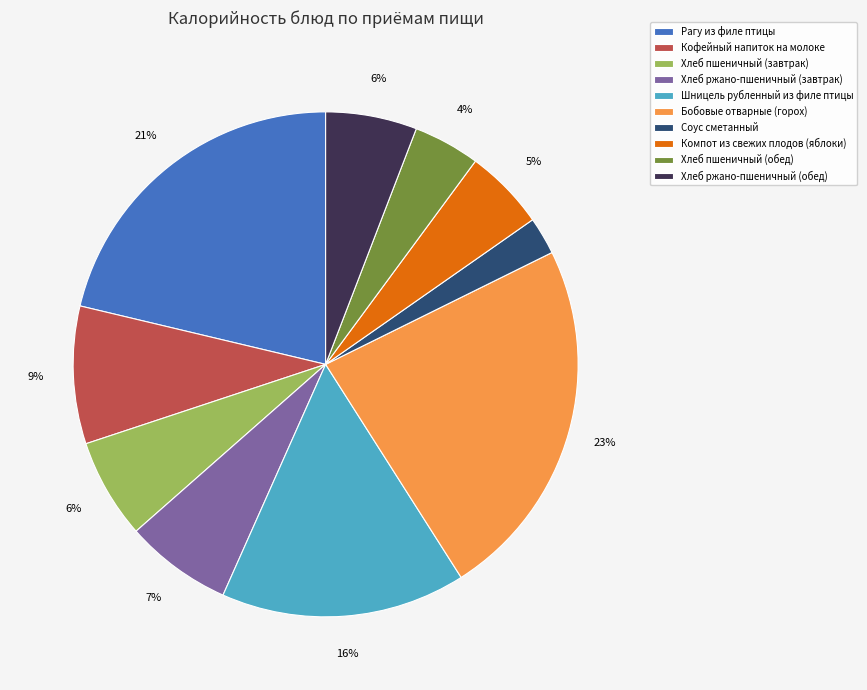

Is it true that Хлеб пшеничный (обед) is 4% of the pie?

True